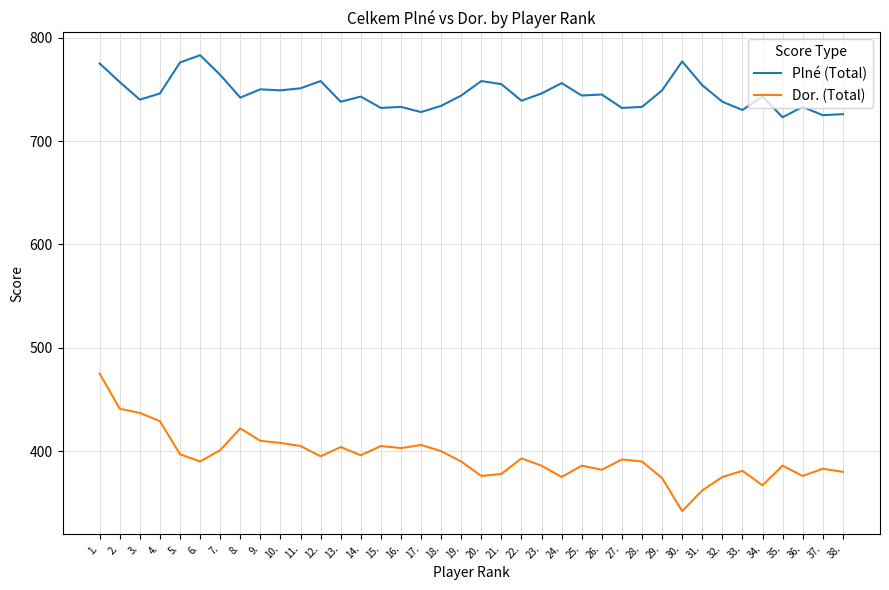

Is this an area chart (filled region under the line)?

No